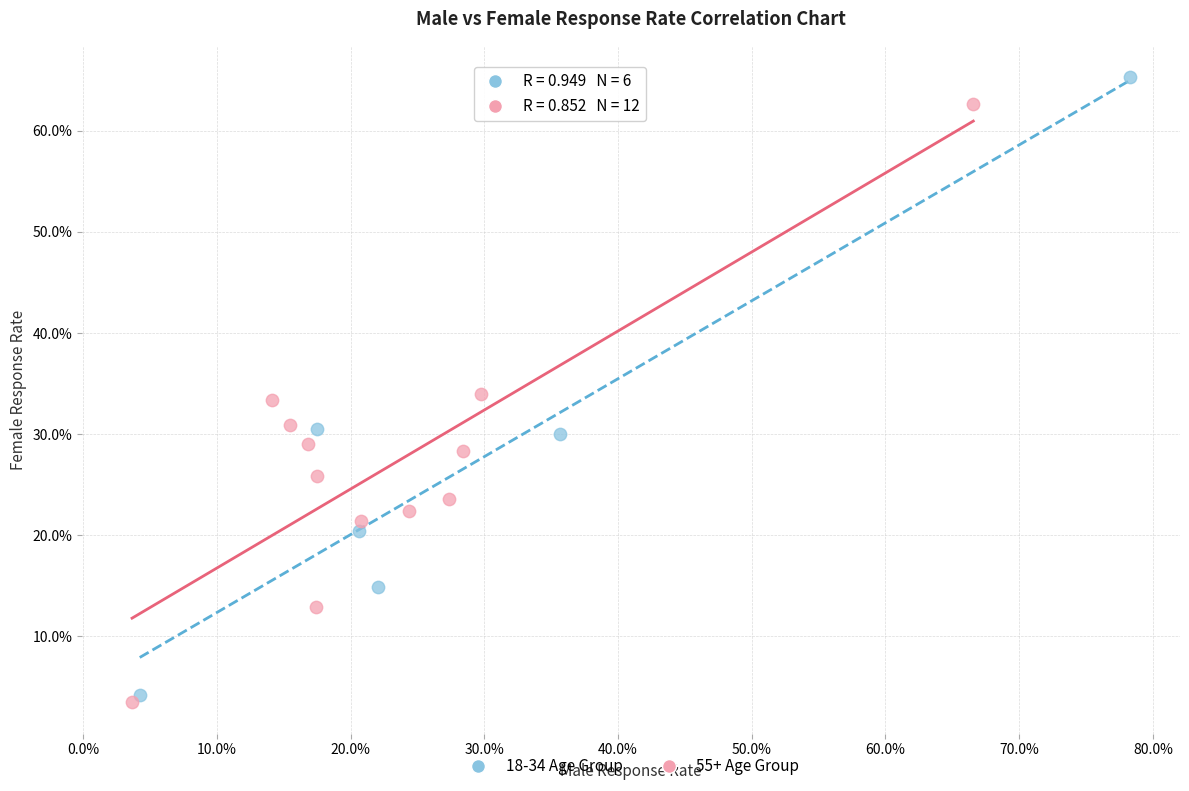

What are all the series names shown in the legend?

18-34 Age Group, 55+ Age Group